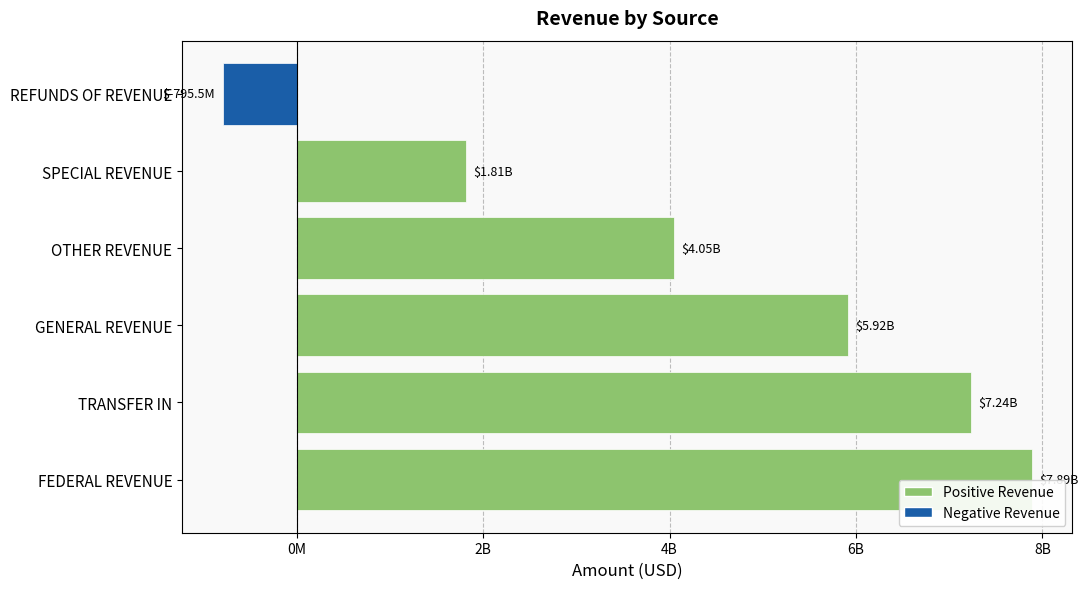

Are the bars horizontal?

Yes